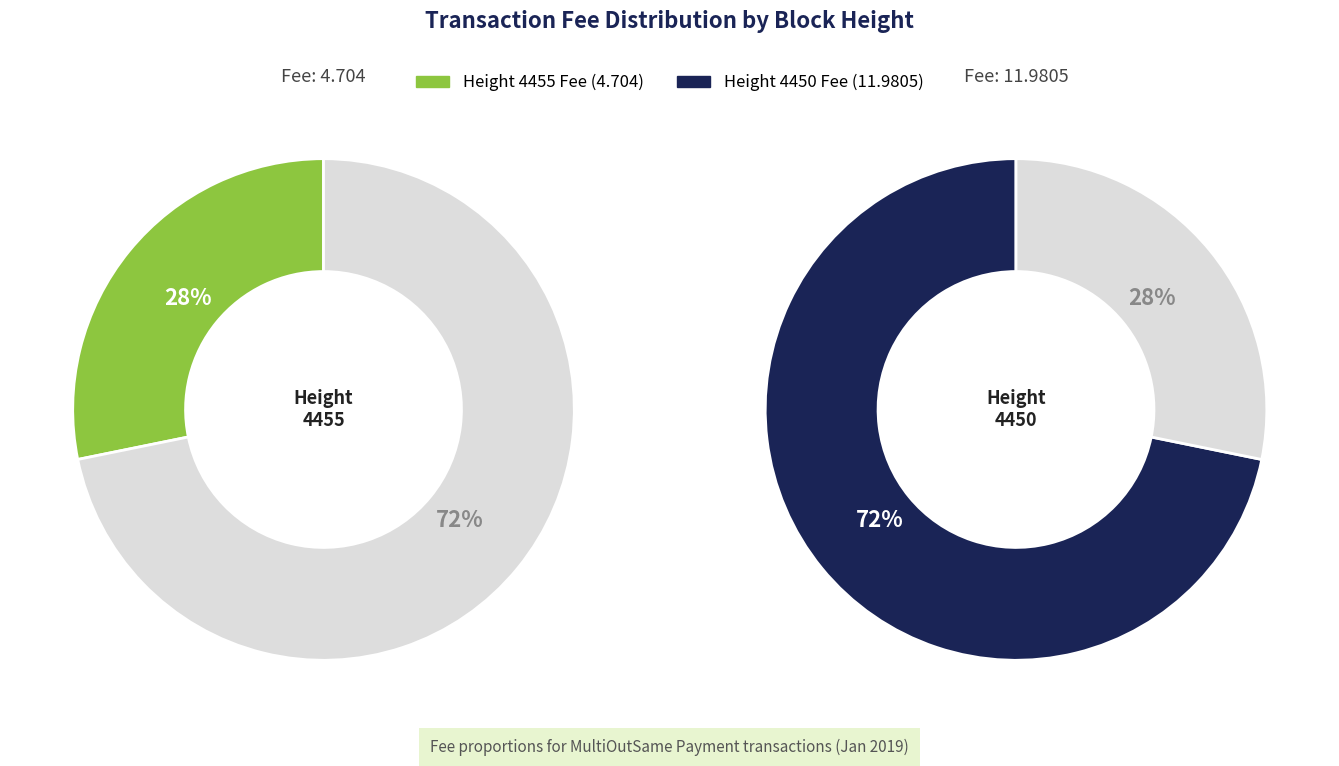

How much of the chart is everything except 4455?

71.8%